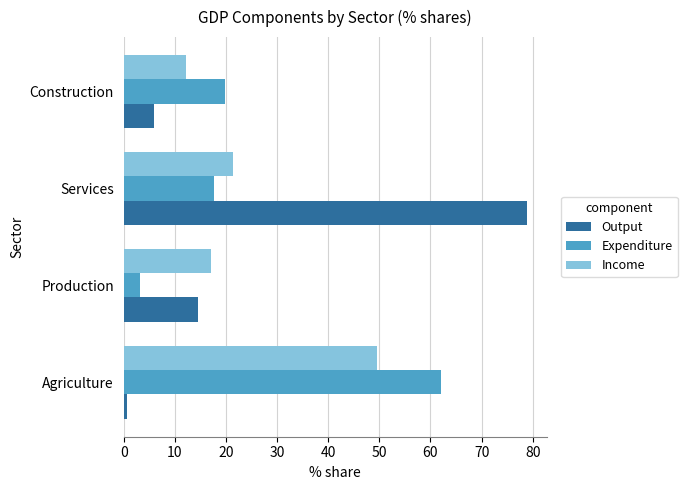

At how many categories does at least one series exceed 42?

2